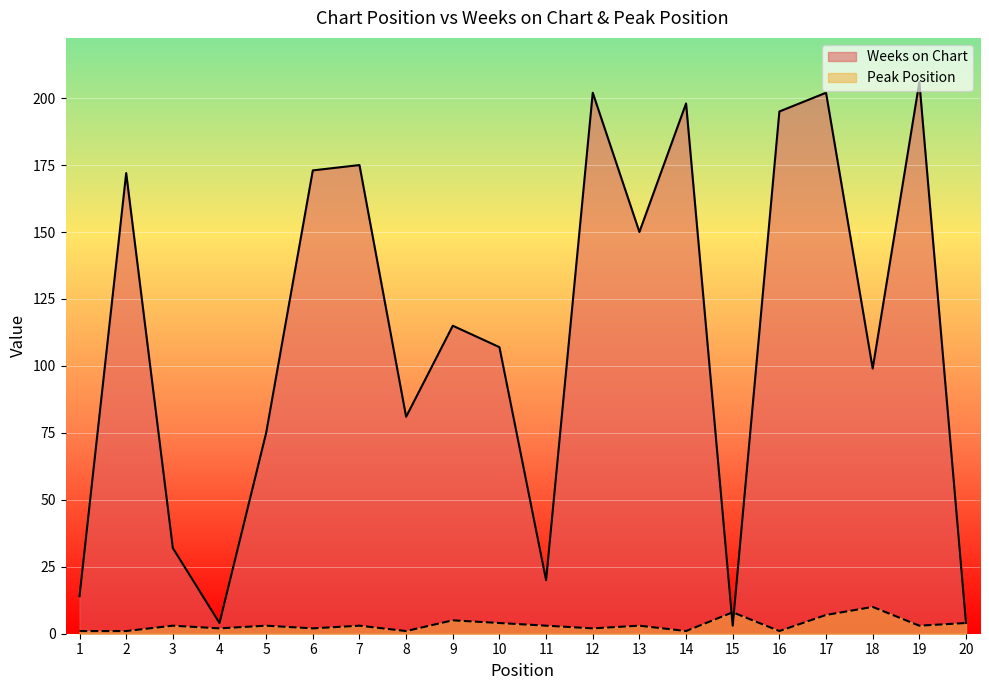

At how many categories does at least one series exceed 168?

8